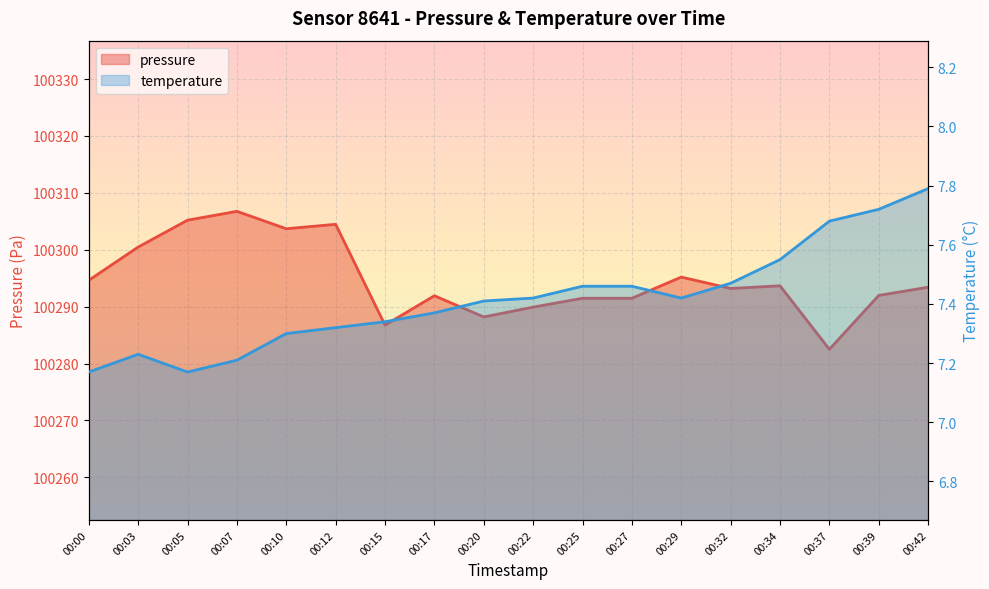

At how many categories does at least one series exceed 84212?

18